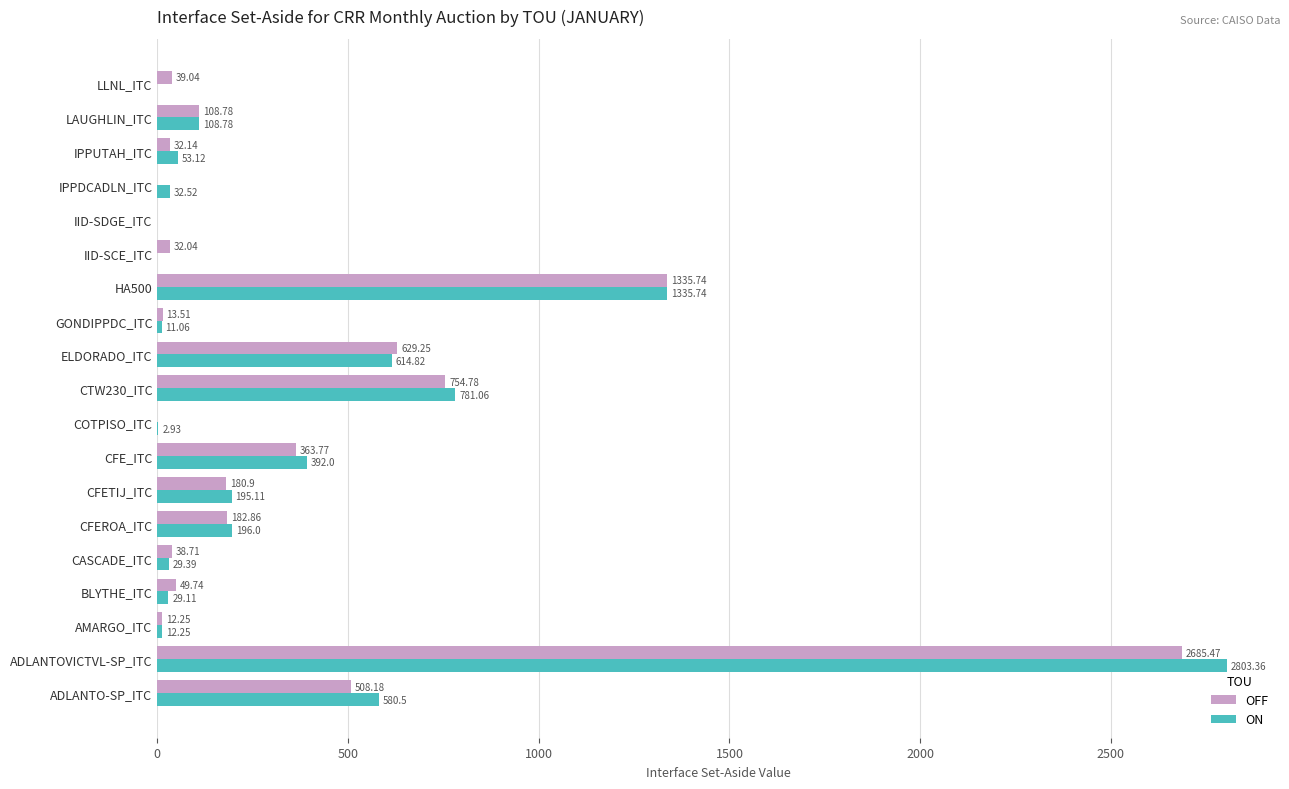

What is the sum of all OFF values?

6967.2